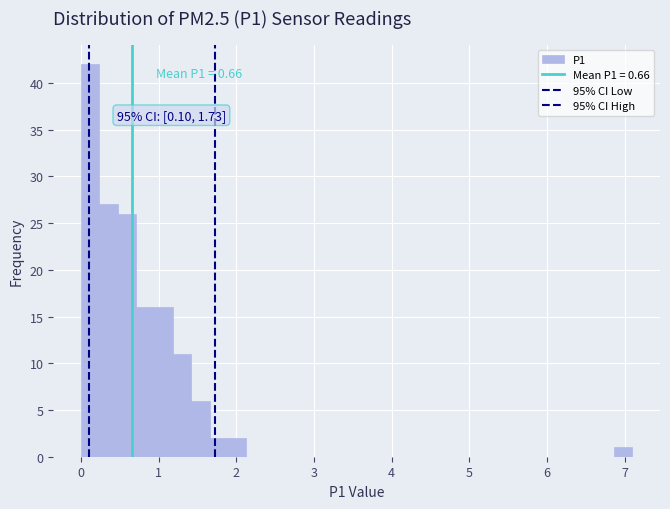

Read against the x-axis, roughly where is the centre of the tallest bar?

0.1